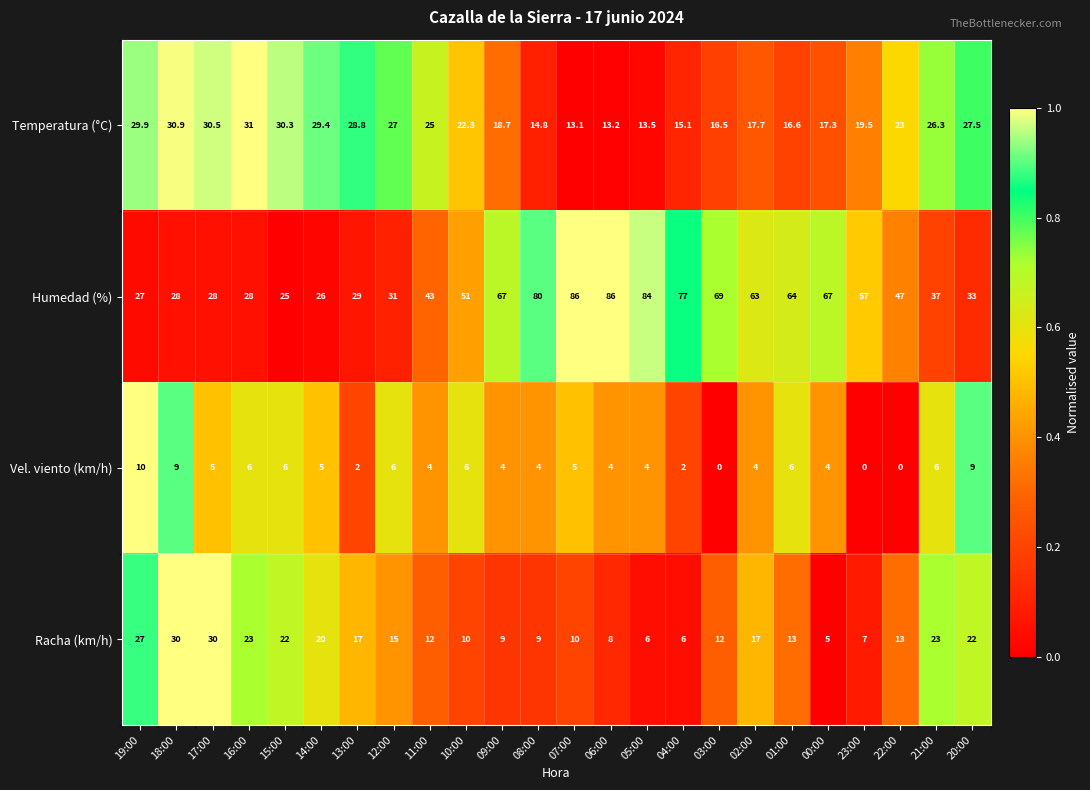

Which series has the widest spread of values?

Humedad (%)